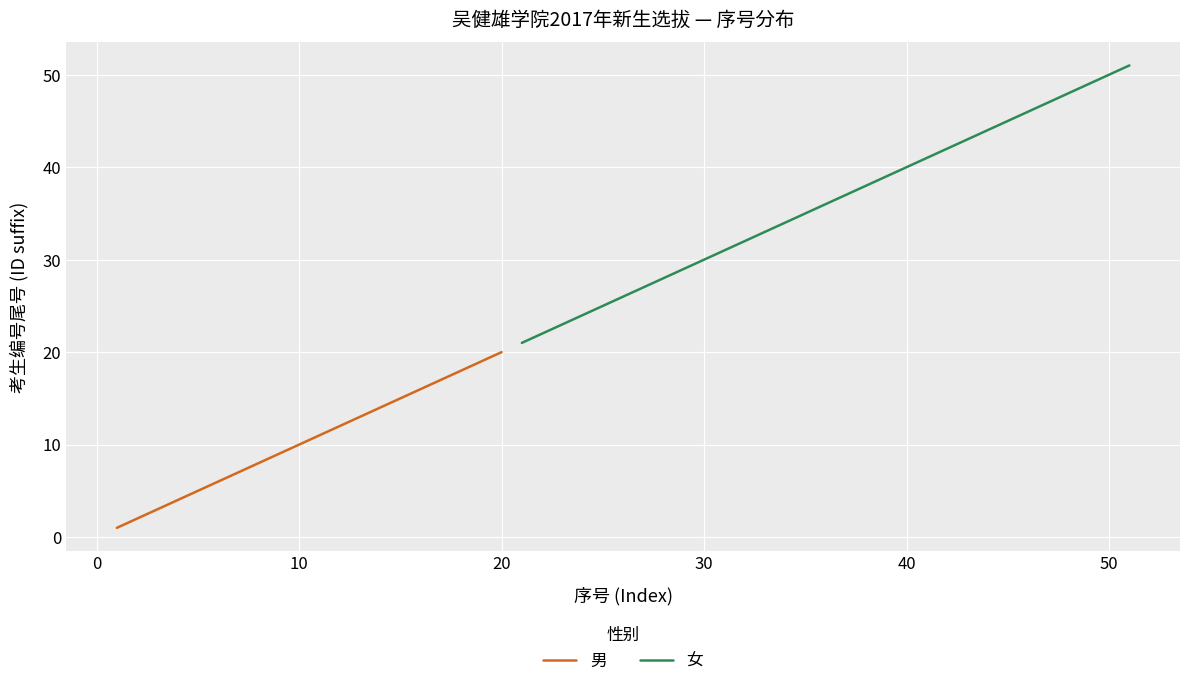

True or false: 男 has a value of 11 at 20.

False